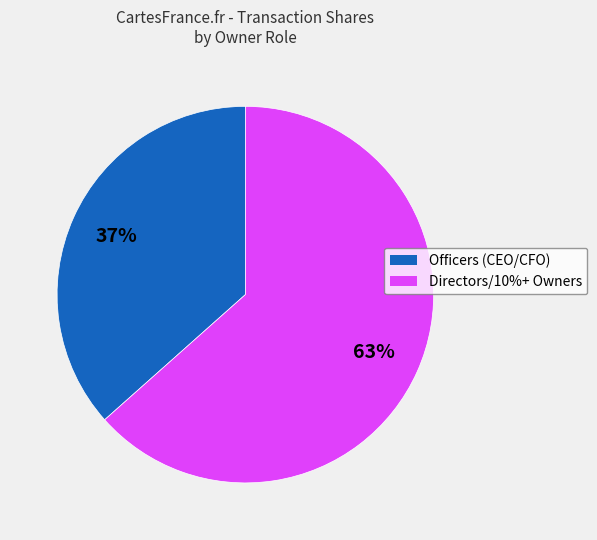

Is there a majority slice in this chart?

Yes